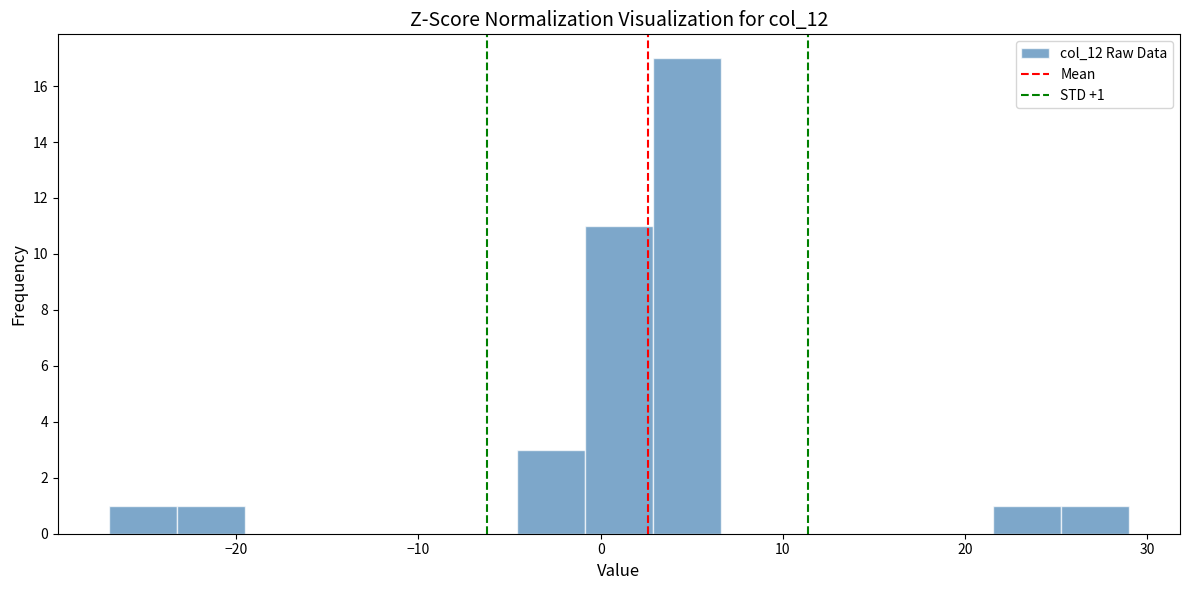

Around what value on the x-axis is the tallest bar? Give the approximate position of its centre, as read against the axis.

5